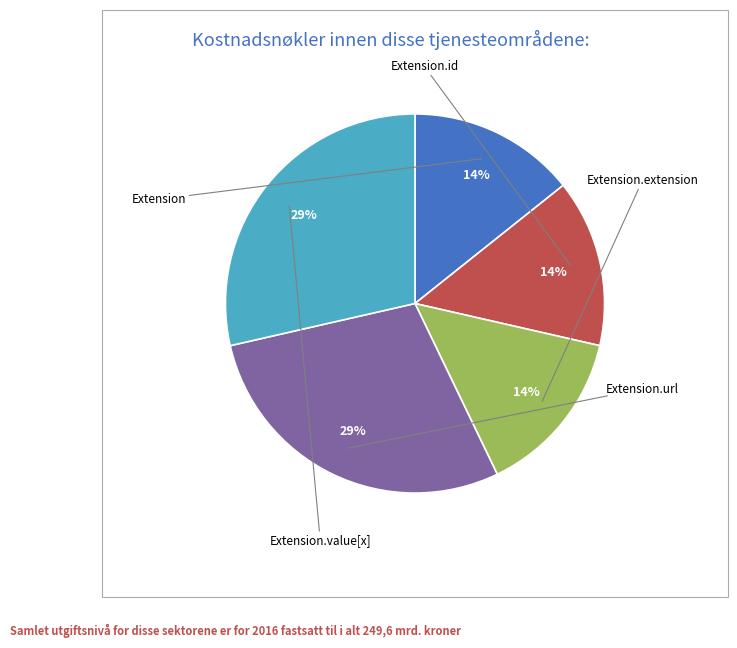

To the nearest percent, what is the average slice percentage?

20%